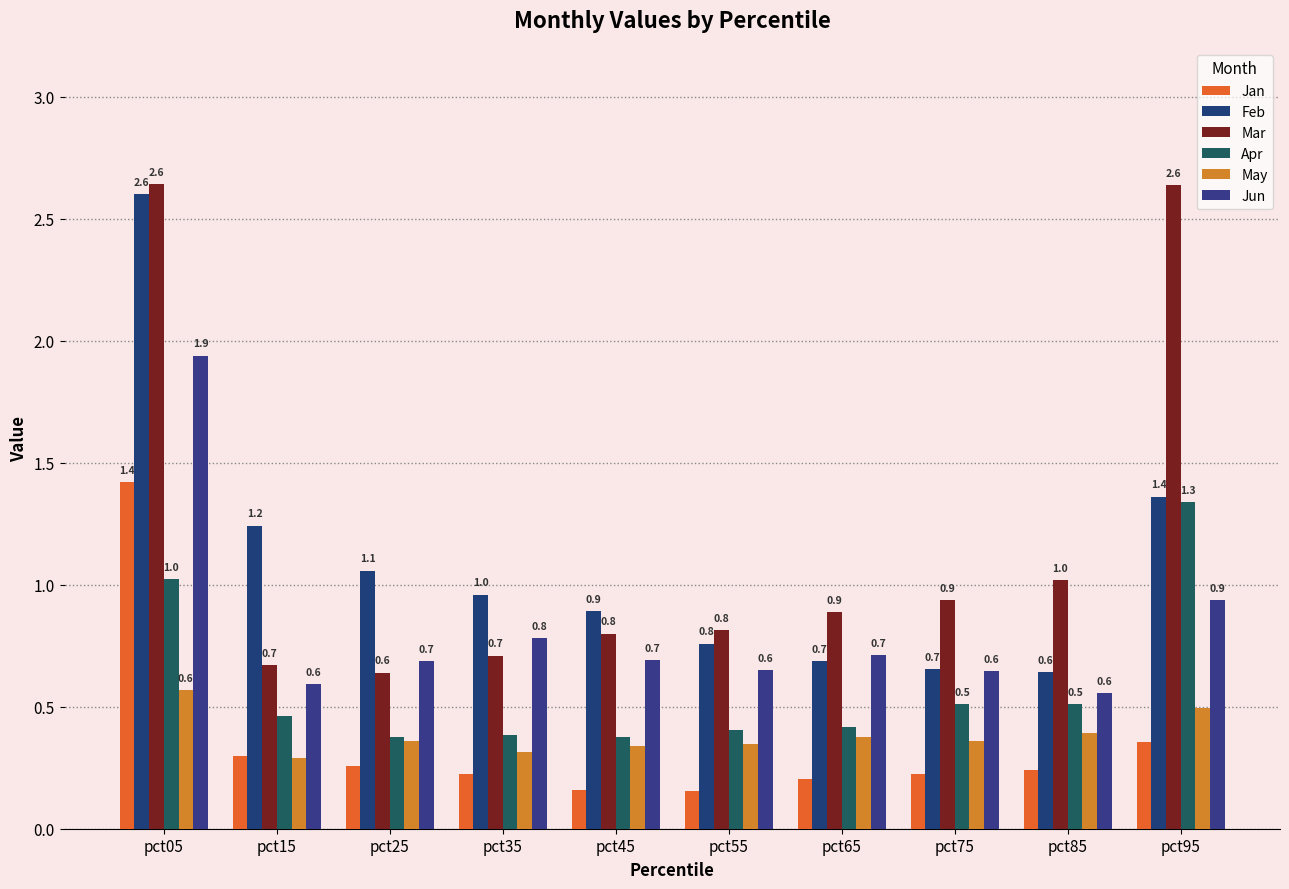

At which label is Feb closest to 1?

pct35